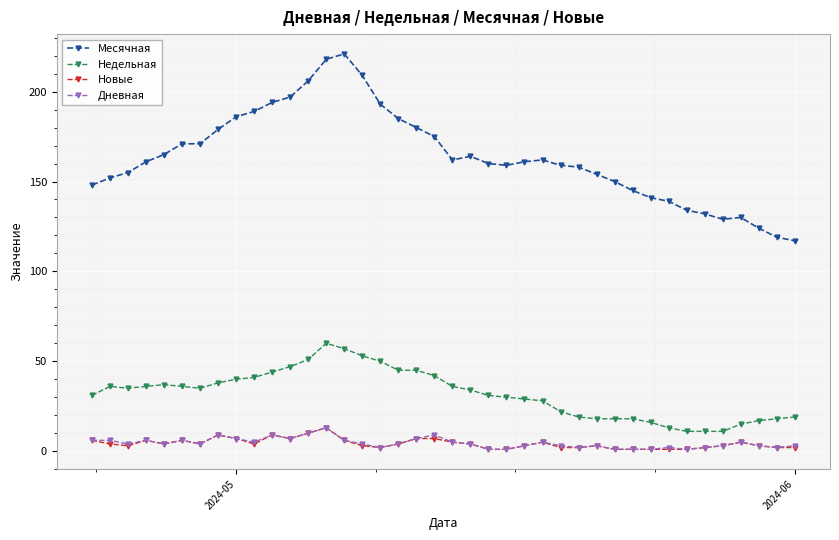

True or false: Недельная and Дневная intersect in this chart.

False